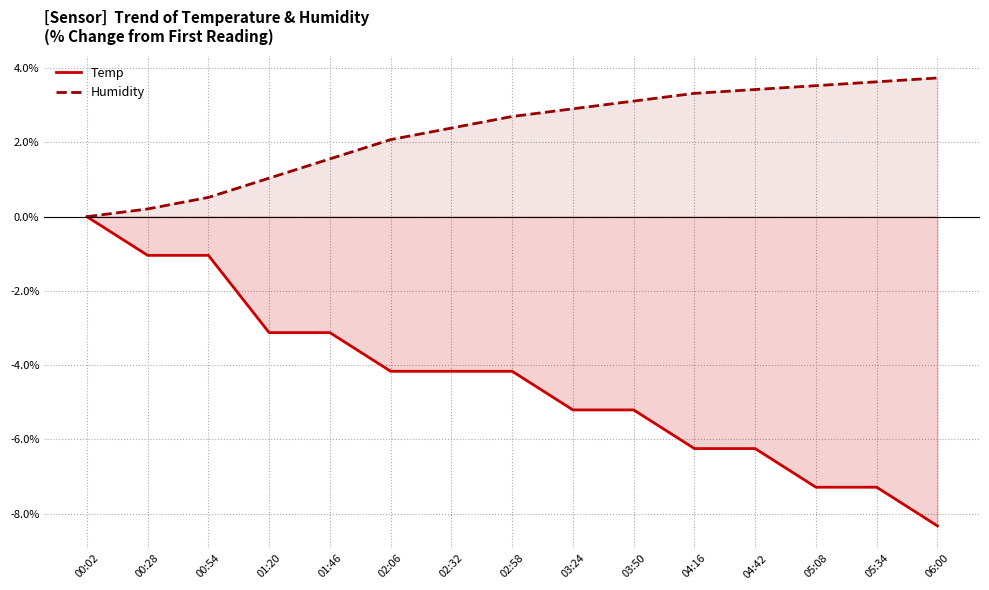

What is the label of the 1st point from the left?

00:02